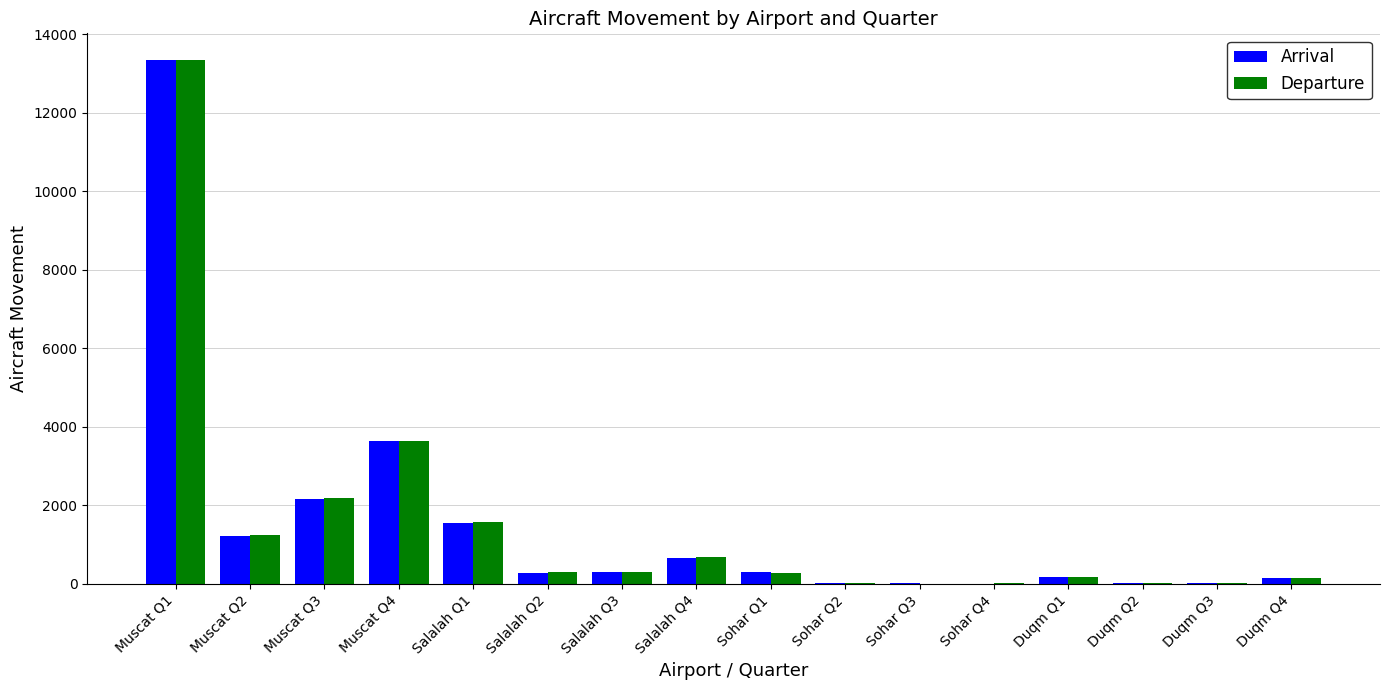

Is the value of Arrival at Muscat Q4 greater than the value of Departure at Sohar Q3?

Yes